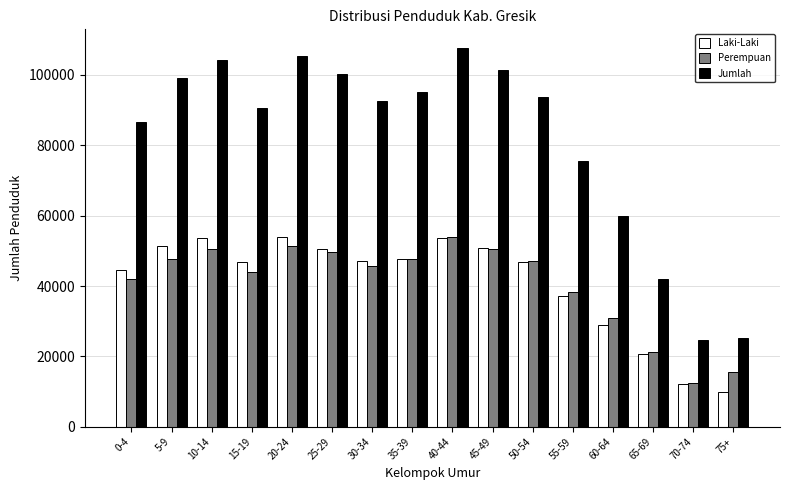

What is the lowest value of the Laki-Laki series?

9868